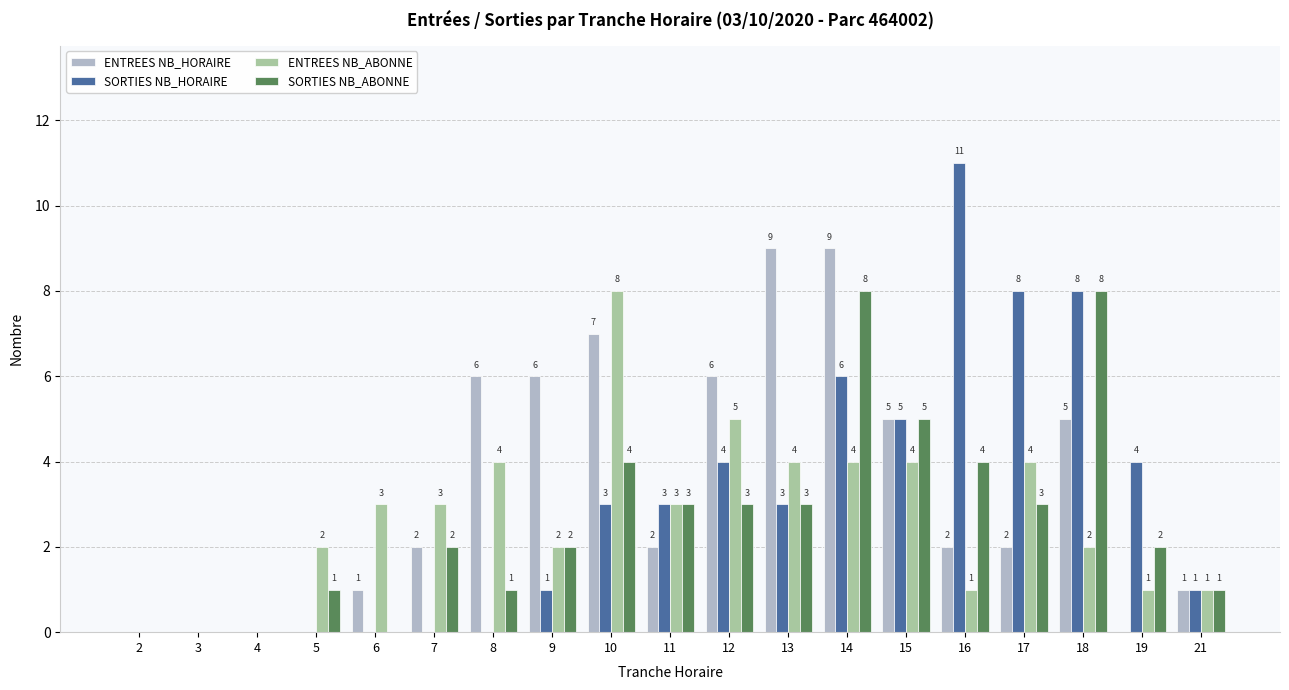

Which series changed the most between 8 and 11?

ENTREES NB_HORAIRE